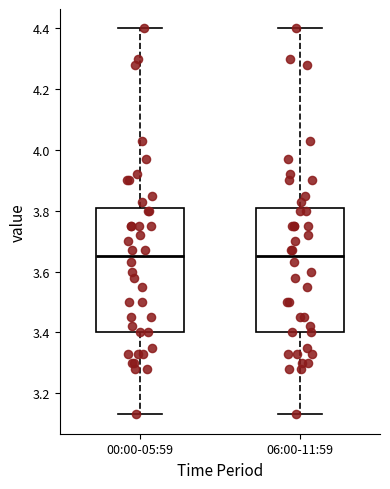

Reading left to right, read every box against the y-axis: the position of its median line, the range the box covers, and the ends of its whiskers. The values are not printed on the chart, so give them approximately, as read against the axis.

00:00-05:59: median 3.66, box 3.40 to 3.80, whiskers 3.14 to 4.40
06:00-11:59: median 3.66, box 3.40 to 3.80, whiskers 3.14 to 4.40